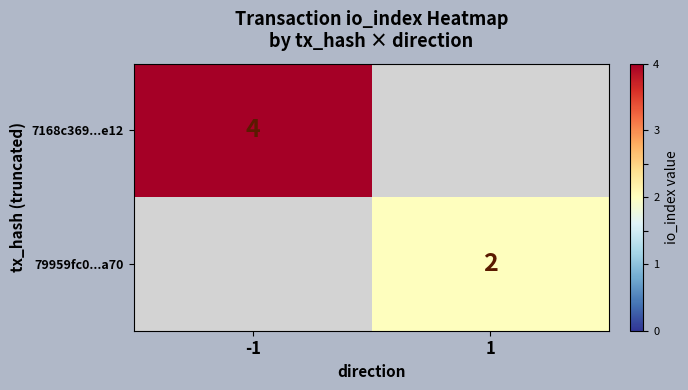

At which category is the sum across all series the highest?

-1